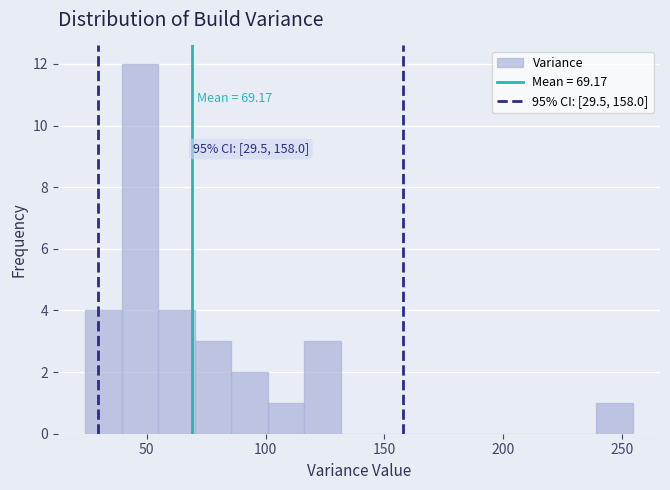

Around what value on the x-axis is the tallest bar? Give the approximate position of its centre, as read against the axis.

45